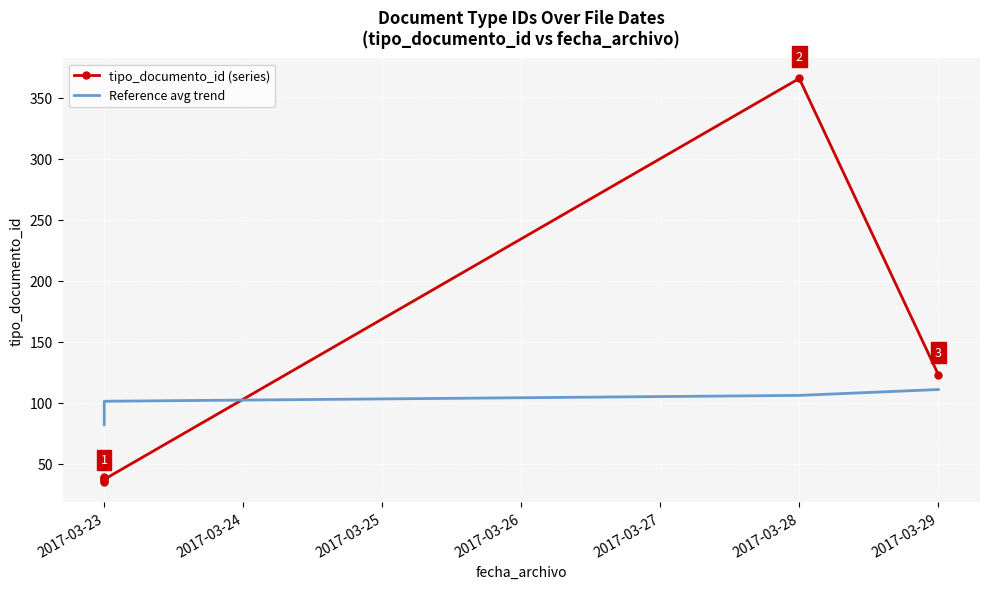

Which series has the largest total across all categories?

tipo_documento_id (series)